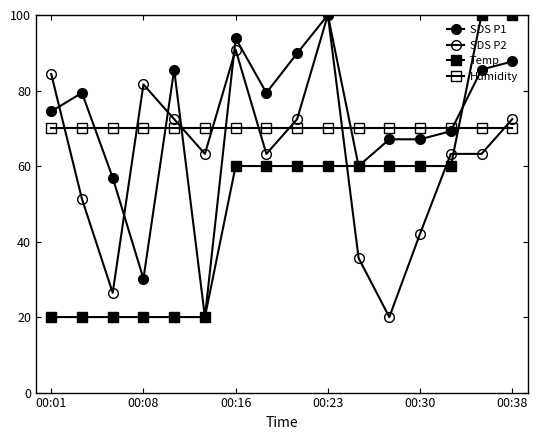

True or false: SDS P1 and Humidity intersect in this chart.

True